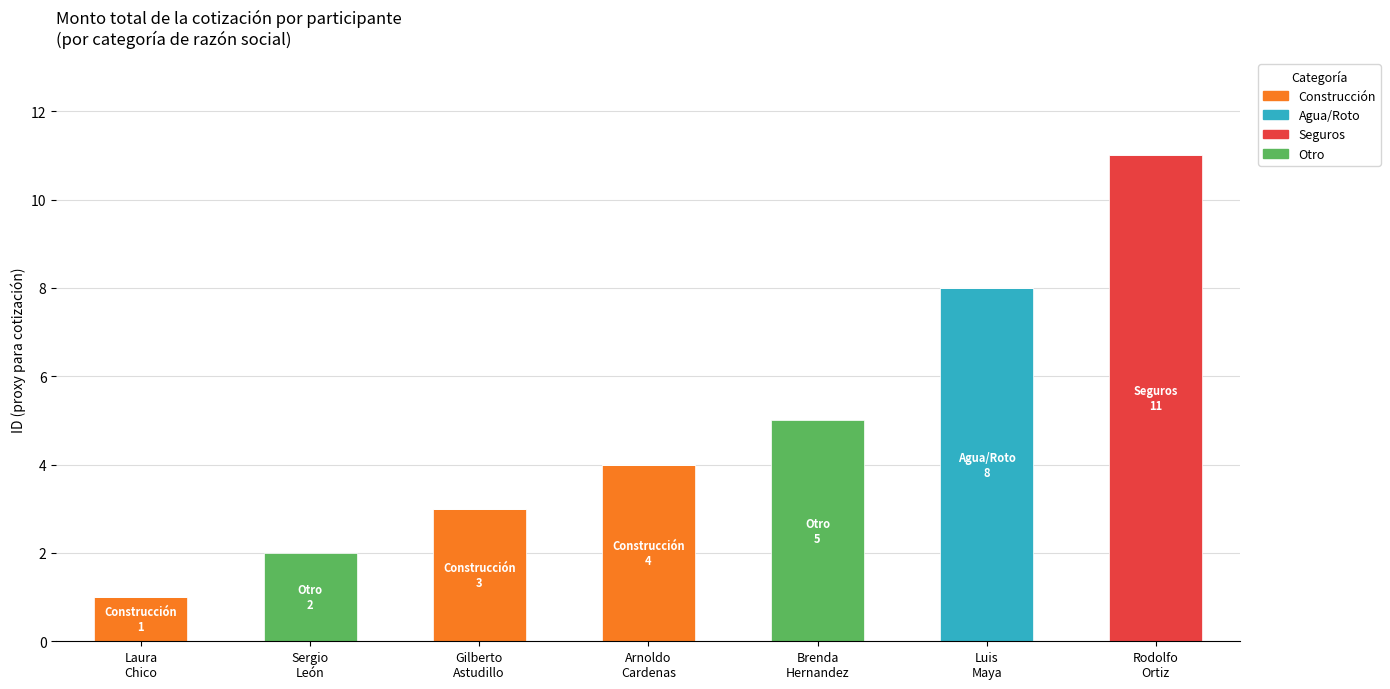

What is the sum of all Construcción values?

8